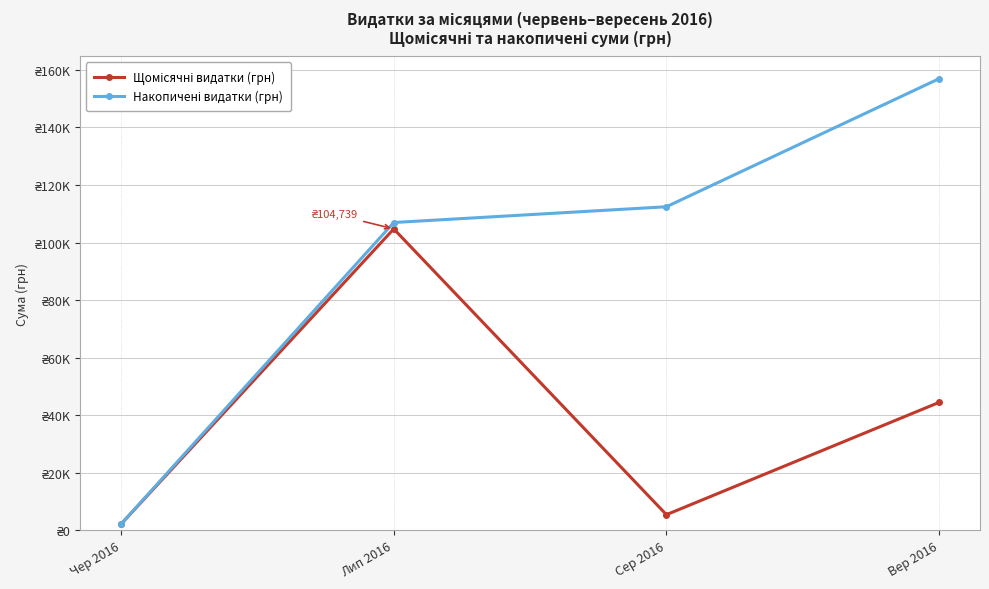

Is this an area chart (filled region under the line)?

No